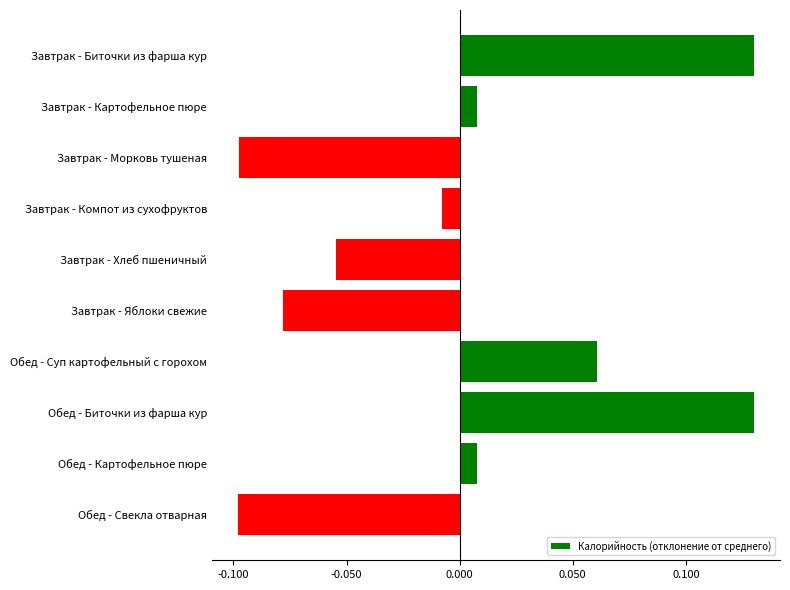

The chart shows a value of -0.1 at Завтрак - Яблоки свежие. True or false?

True